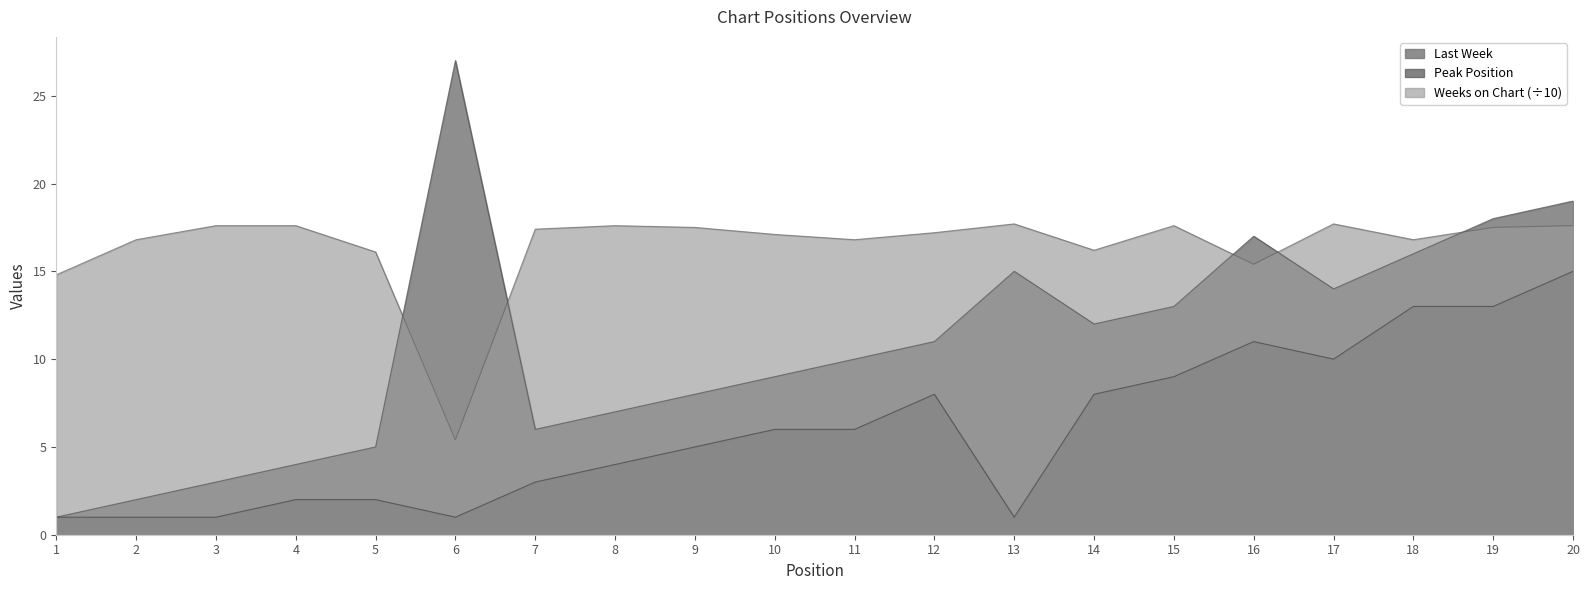

Where is the first local minimum for Last Week?

7